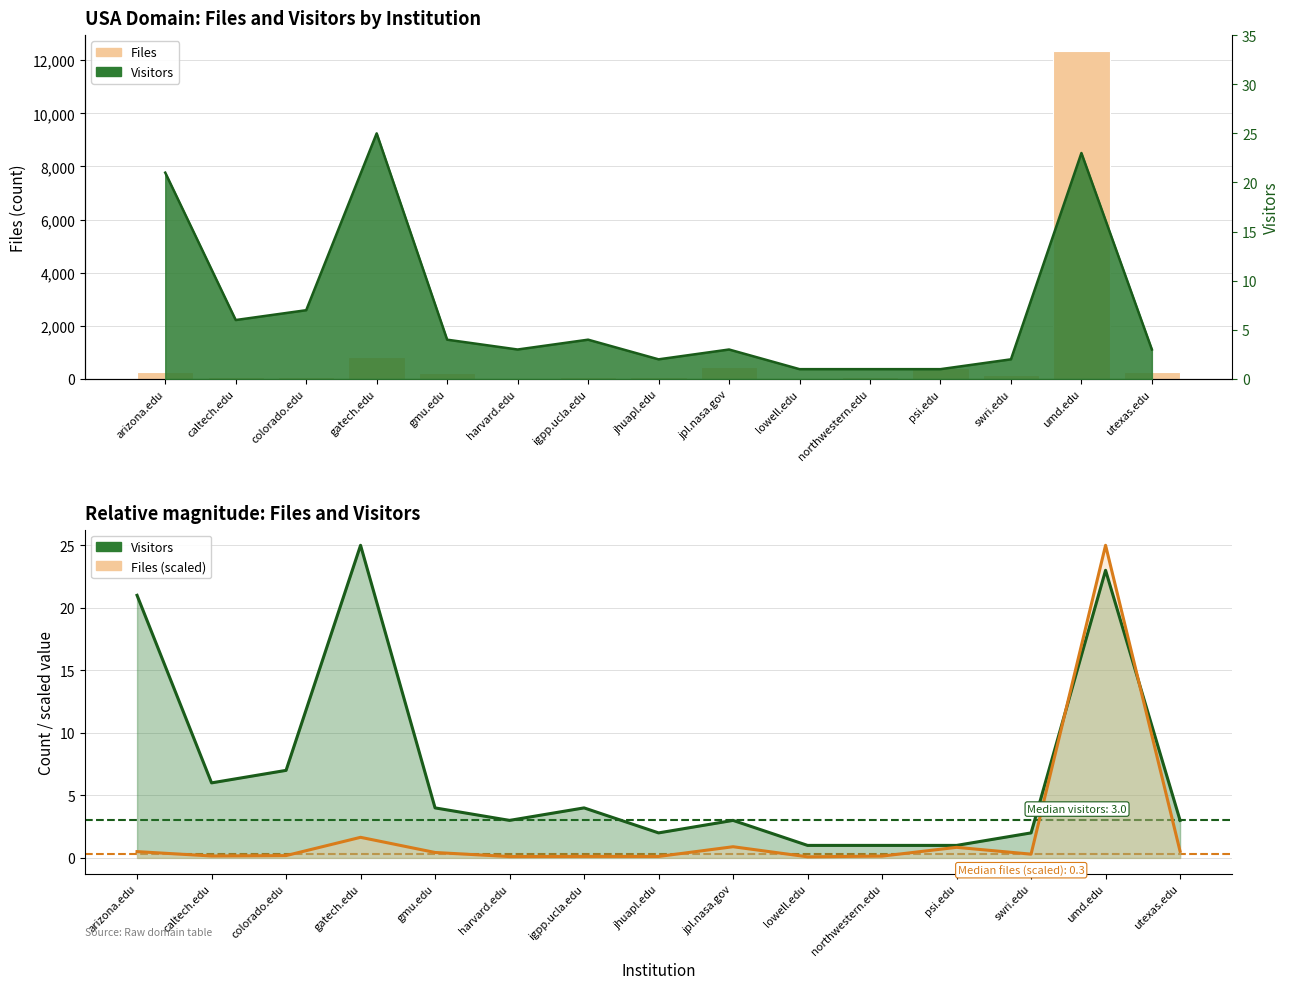

Read the value at caltech.edu.

75